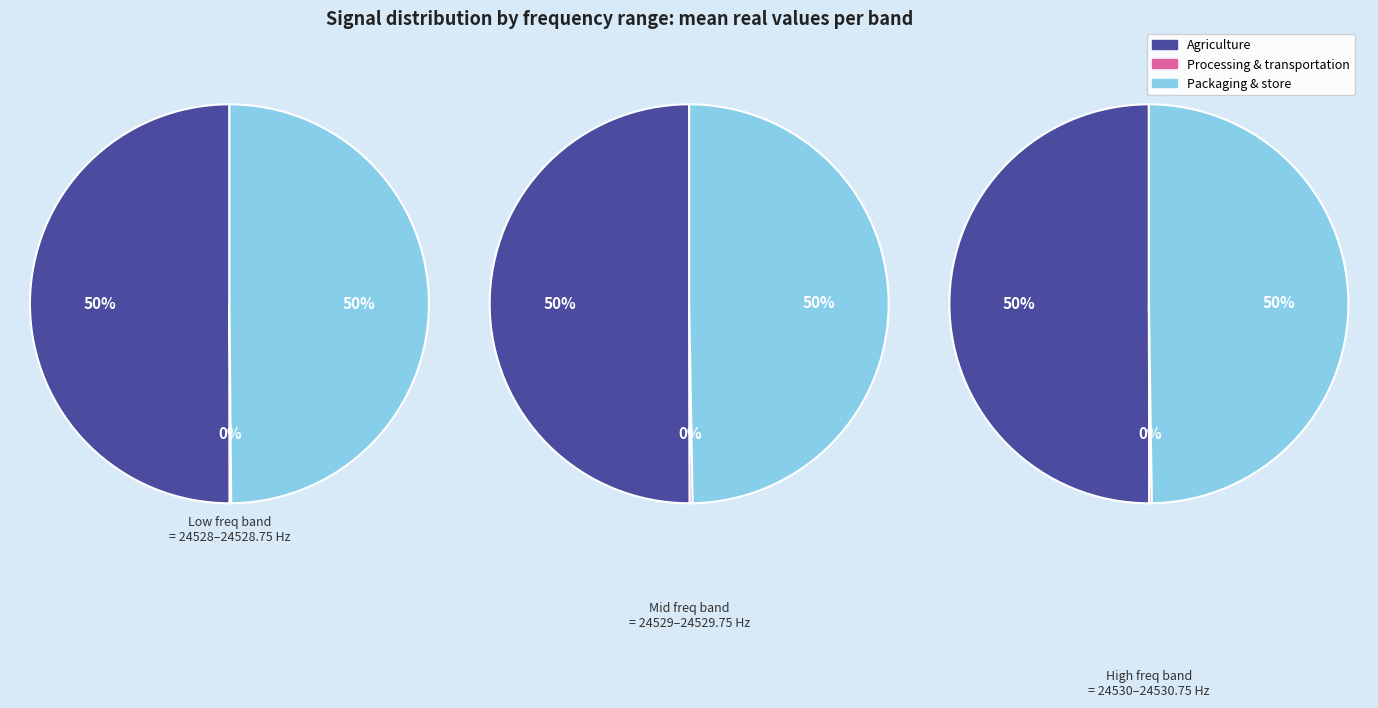

Is there a majority slice in this chart?

No